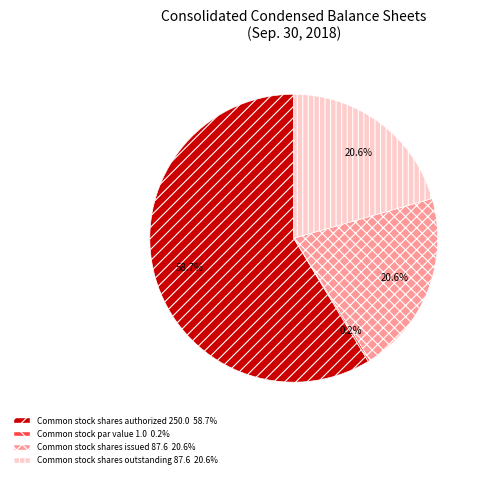

Between Common stock shares outstanding and Common stock shares authorized, which is larger?

Common stock shares authorized